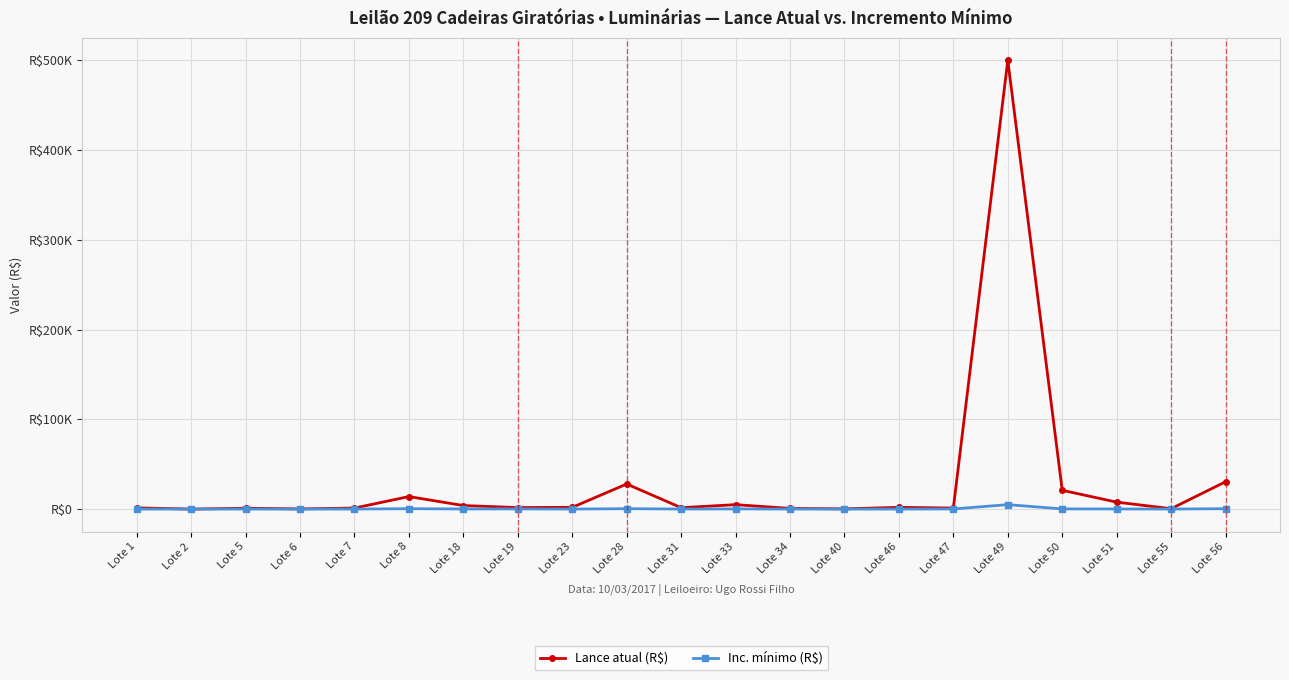

What is the sum of the Inc. mínimo (R$) values at Lote 40 and Lote 56?

550